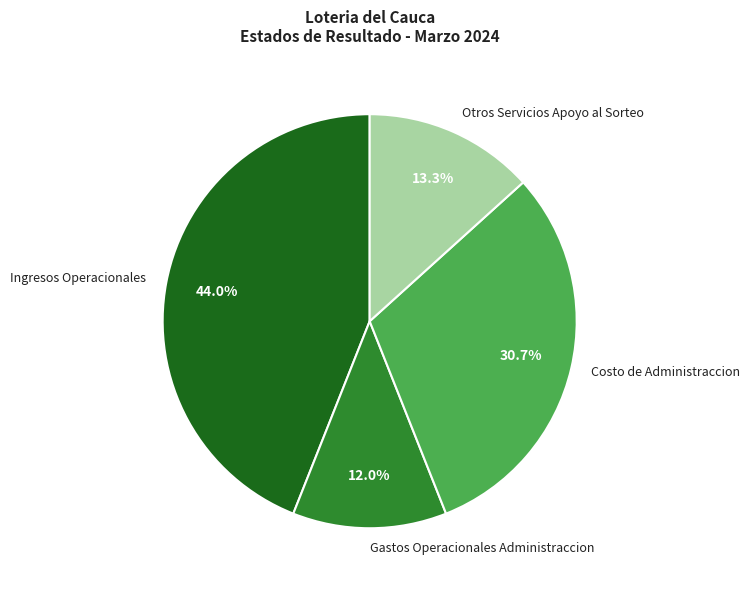

What percentage is the Ingresos Operacionales slice, to the nearest percent?

44%